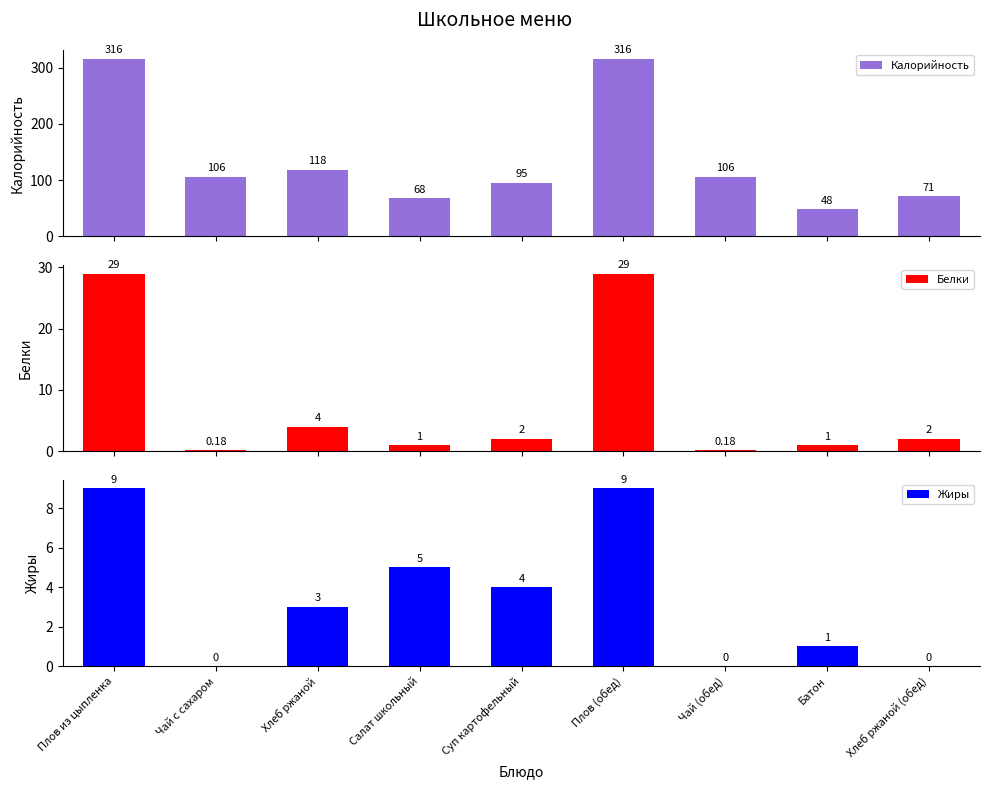

Read the Жиры value at Батон.

1